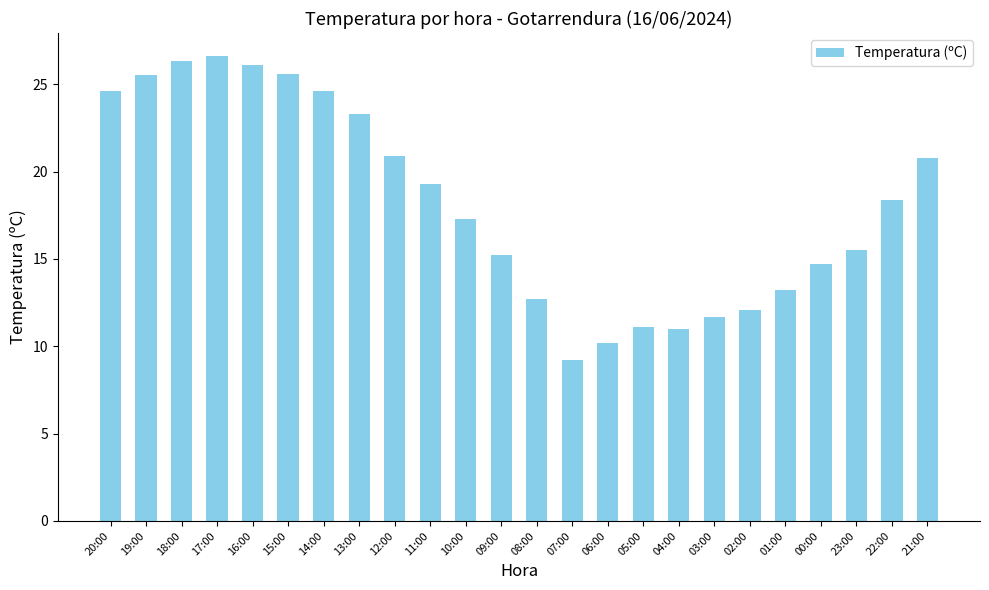

Which category has the lowest value across all series?

07:00